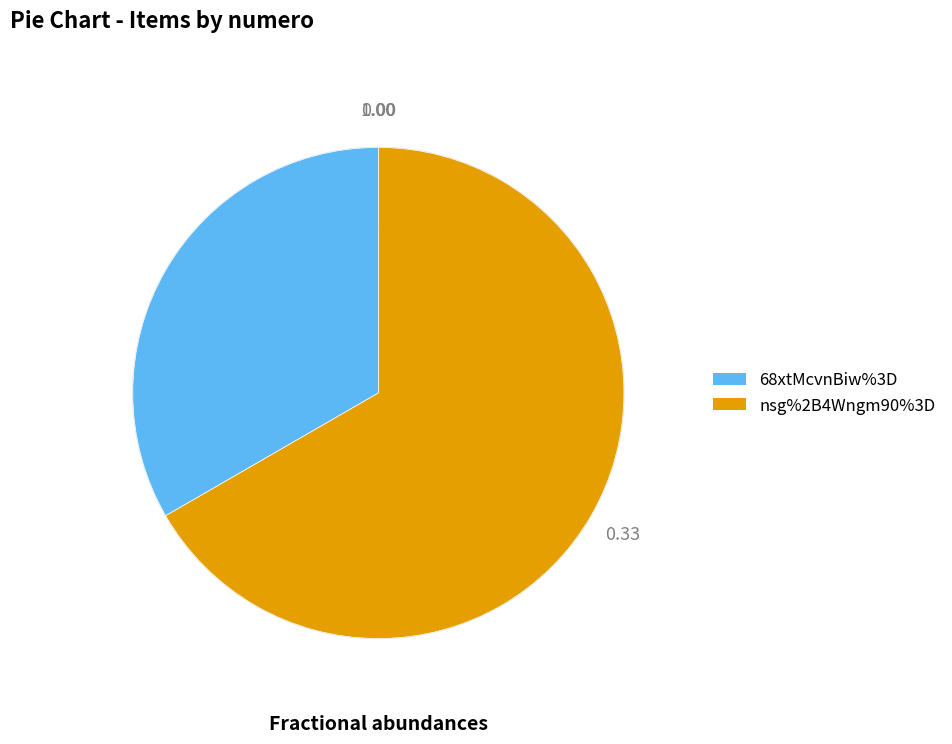

Is it true that 68xtMcvnBiw%3D is 33% of the pie?

True